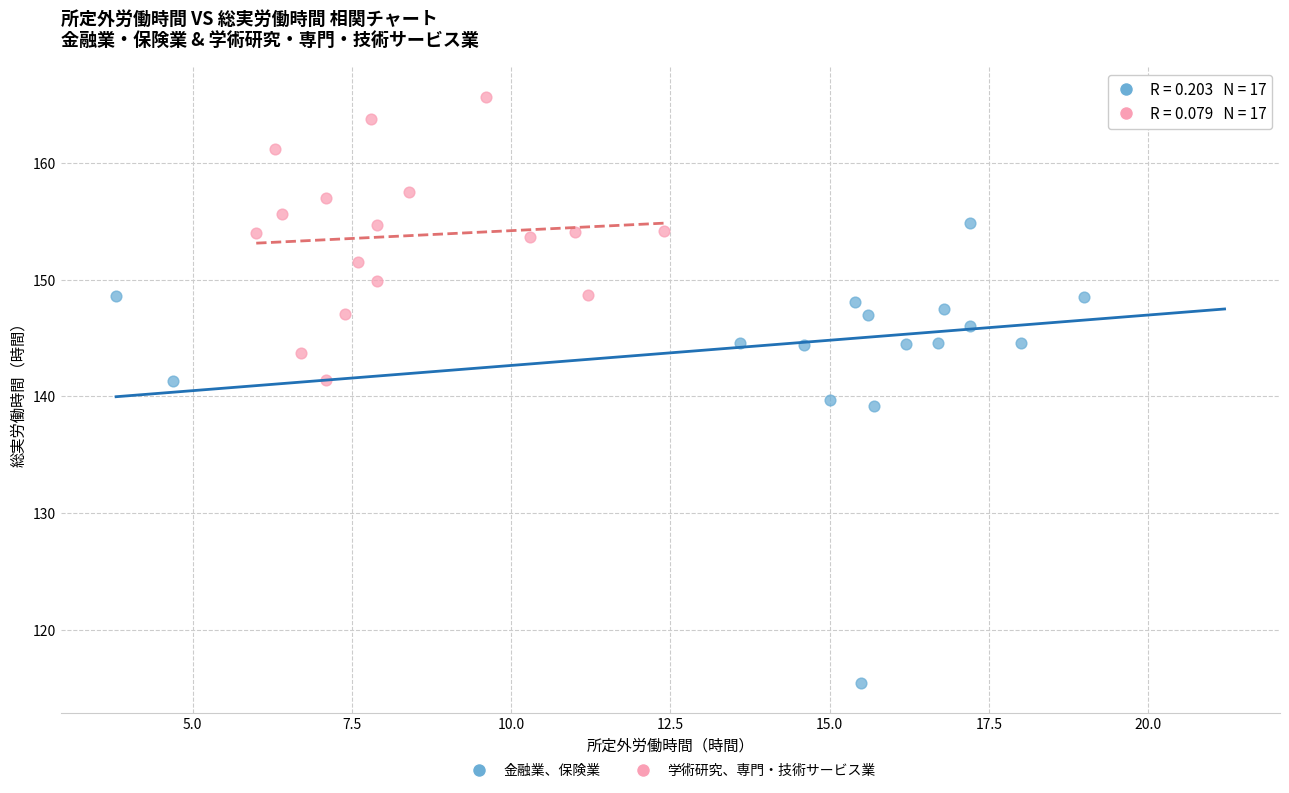

Which series has the largest Y range (max minus min)?

金融業、保険業